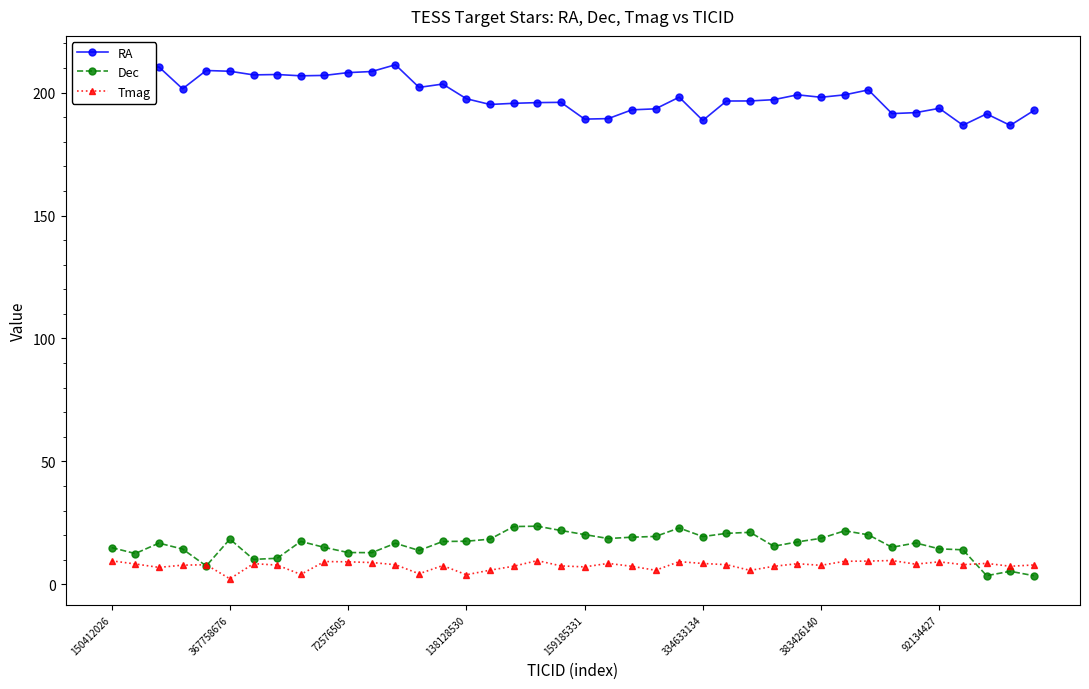

True or false: Dec has more than 0 interior local peaks.

True